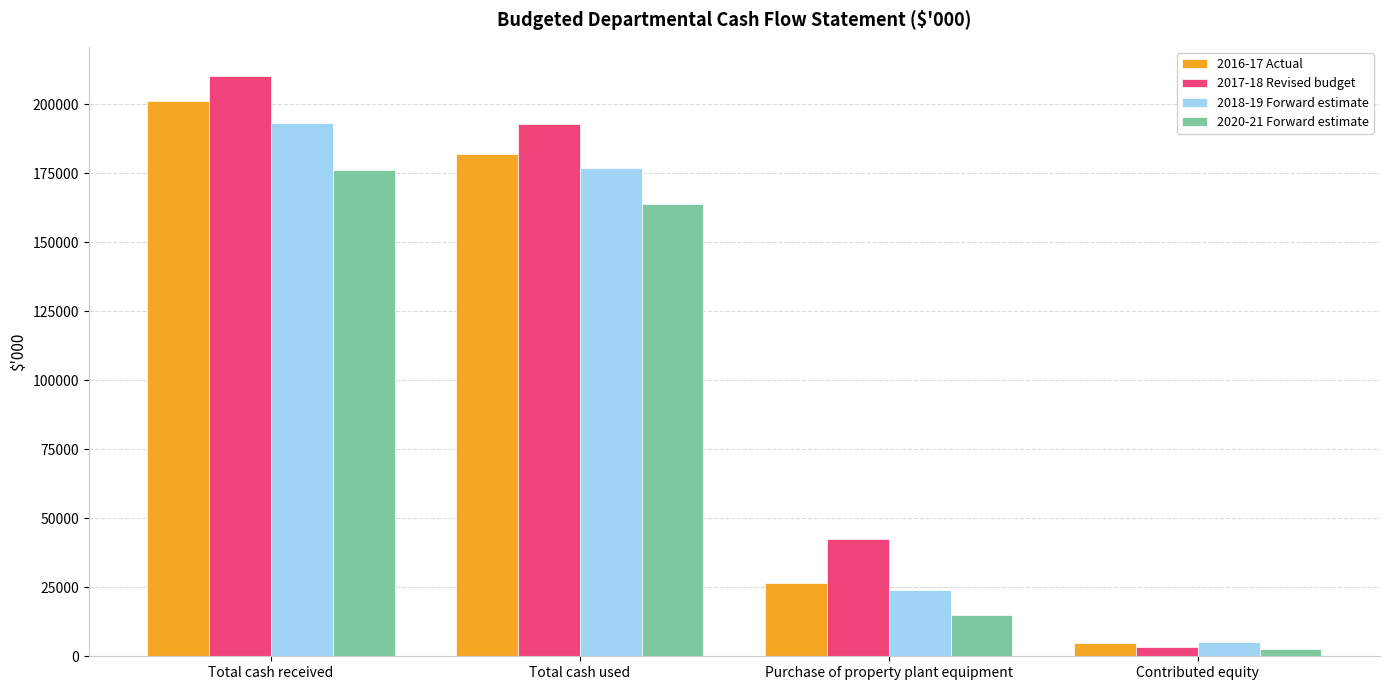

At which label does 2018-19 Forward estimate reach its peak?

Total cash received